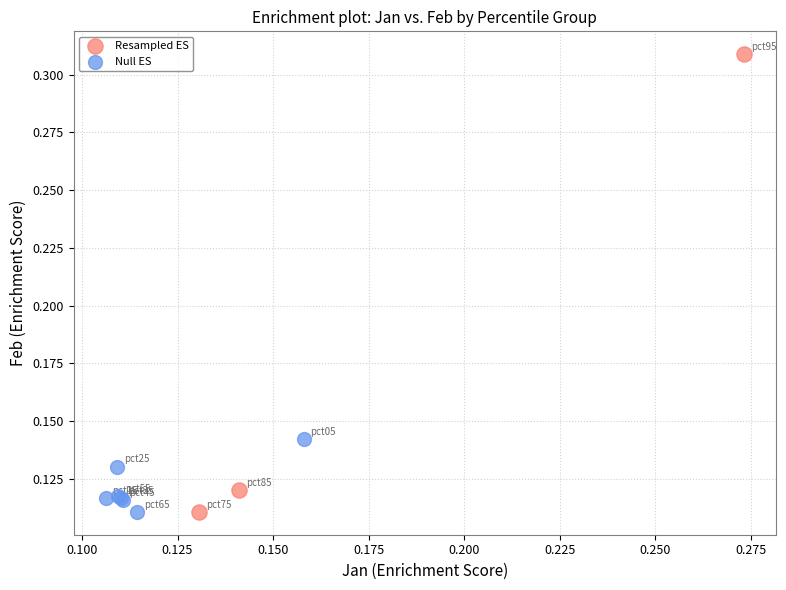

Which series contains the highest Y value?

Resampled ES